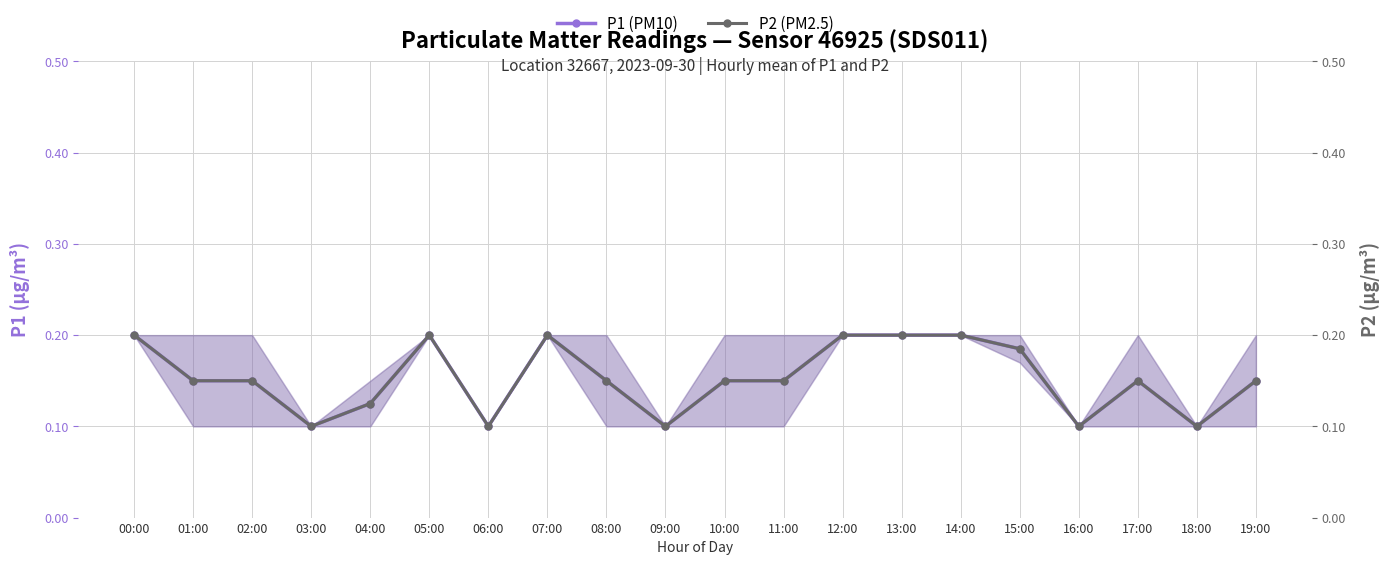

Count the number of data series in this chart.

2